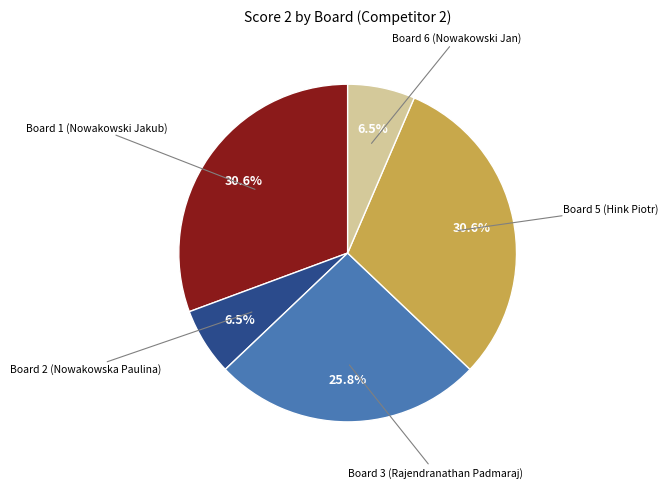

How many slices are in this pie chart?

5